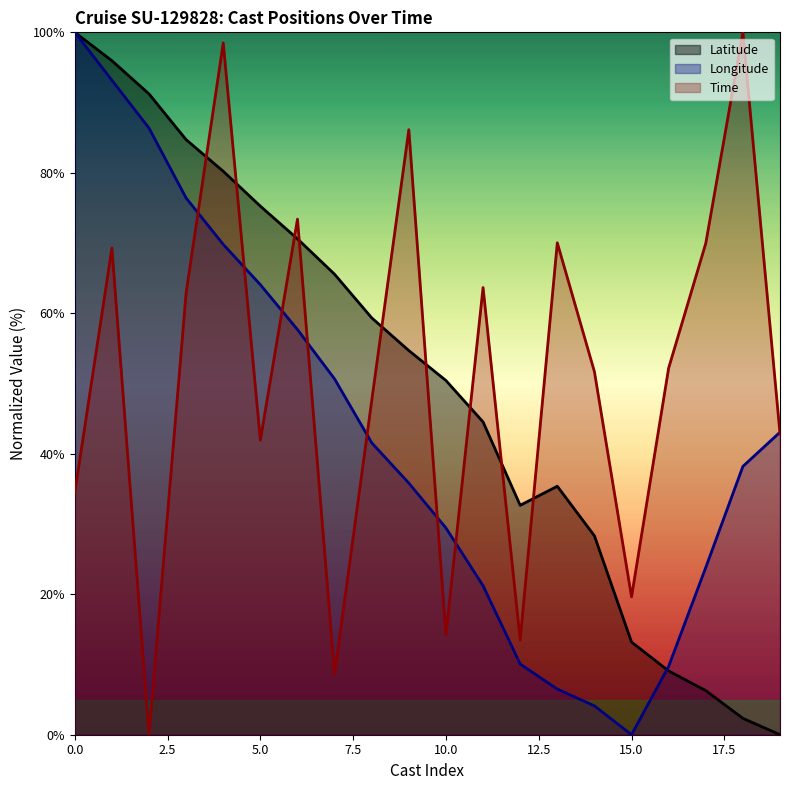

What is the maximum value shown in the chart?

100.0